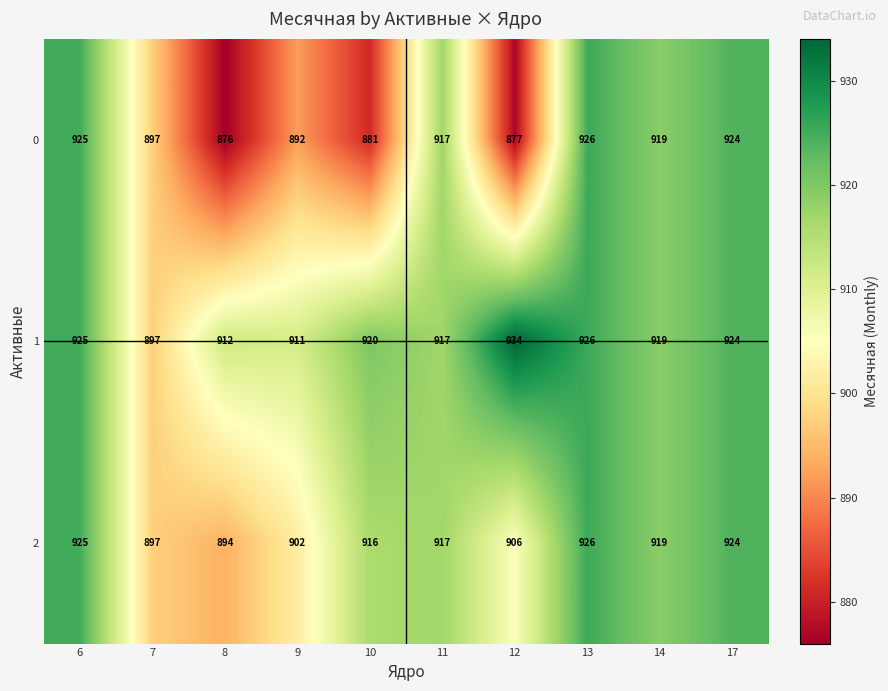

True or false: 2 has a value of 1273 at 8.

False